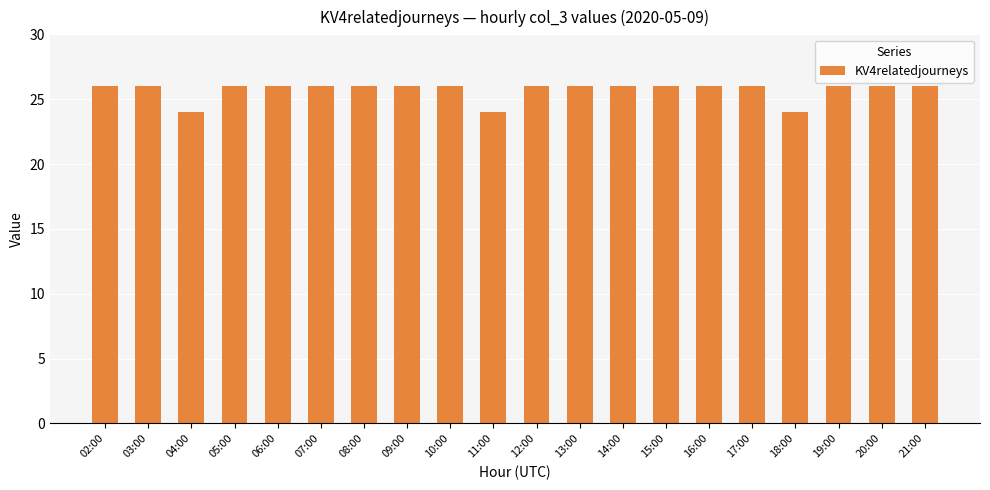

Approximately how many times larger is the value at 03:00 compared to 04:00?

1.1